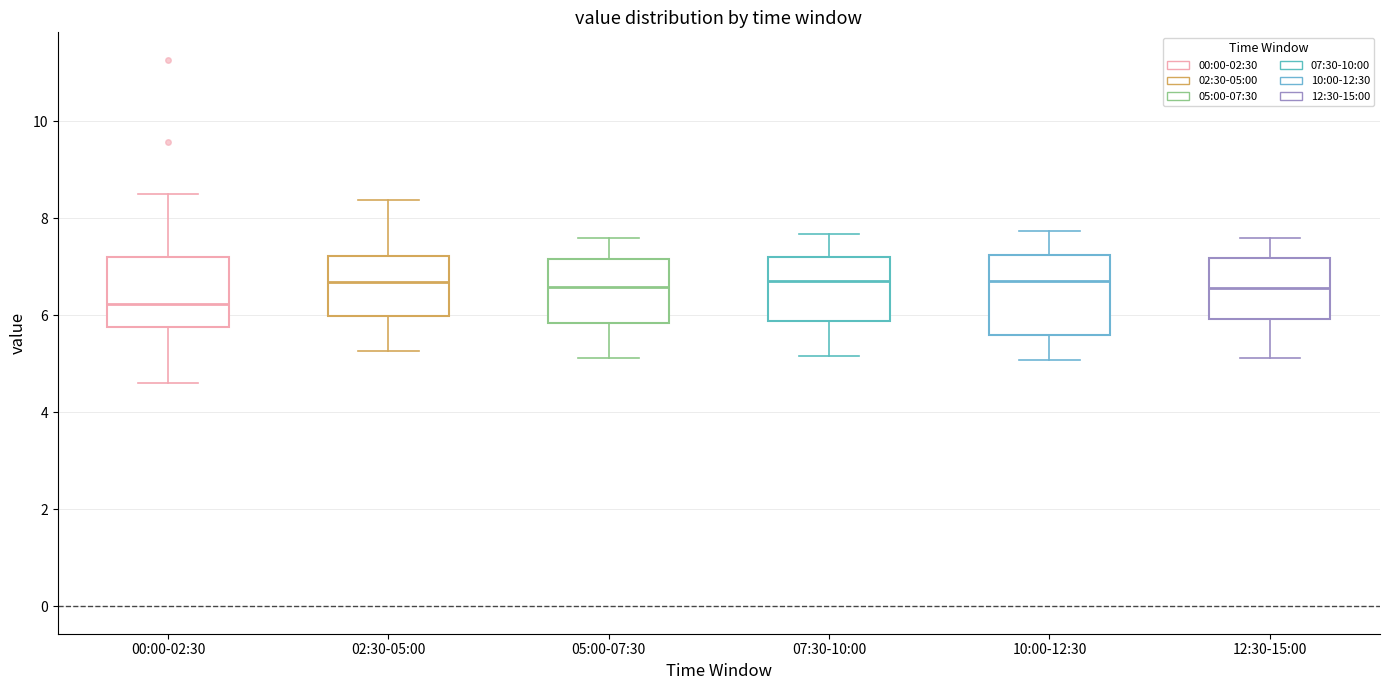

Which box's median line is the lowest?

00:00-02:30